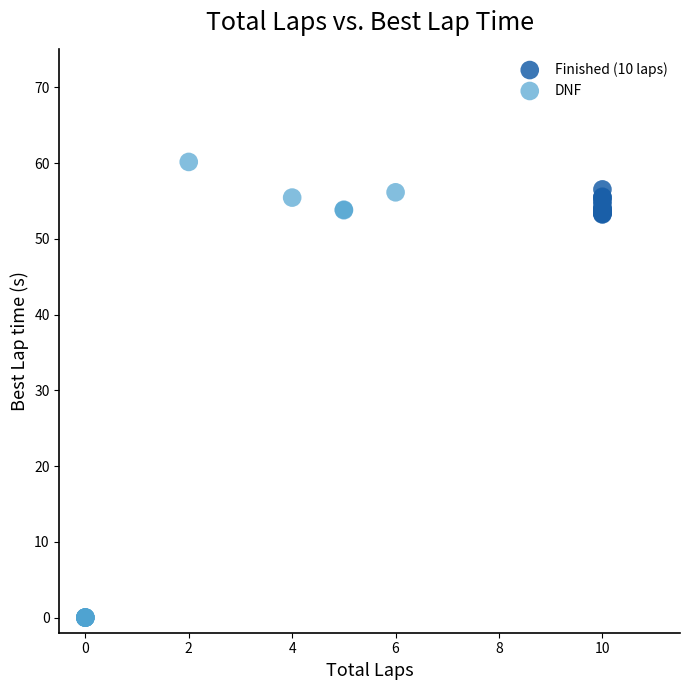

Which series contains the lowest Y value?

DNF